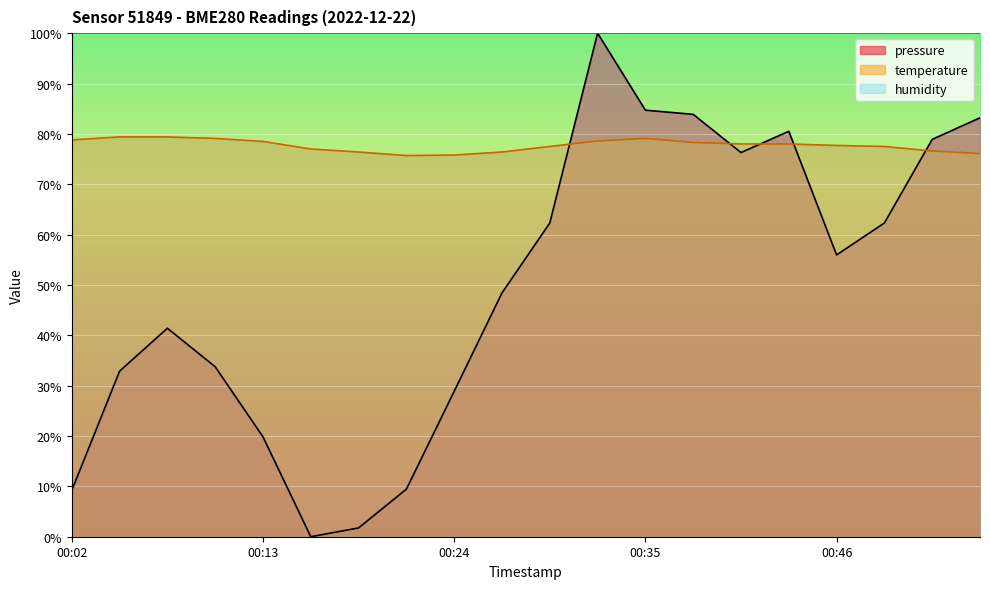

Which series has the largest range (max minus min)?

pressure